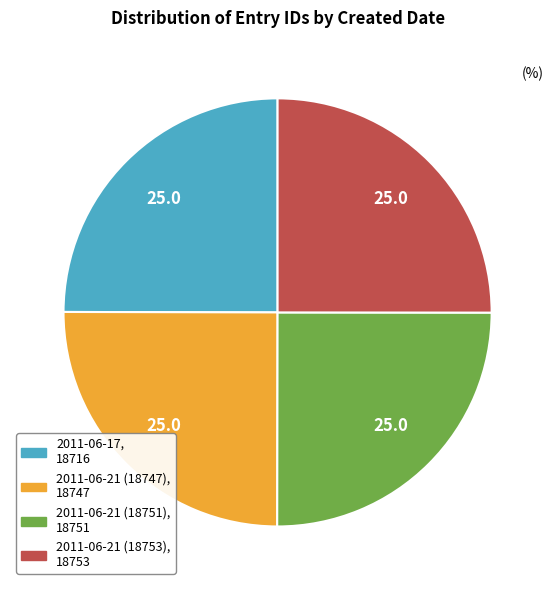

Is there any slice that represents more than half of the pie?

No